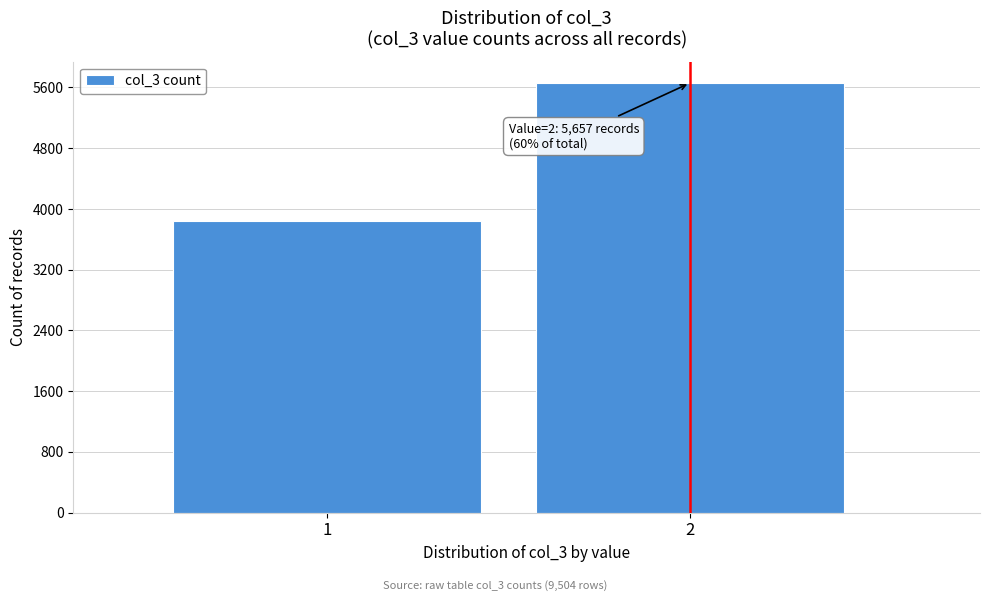

Reading right to left, list all the values displayed in this chart.

5657	3847